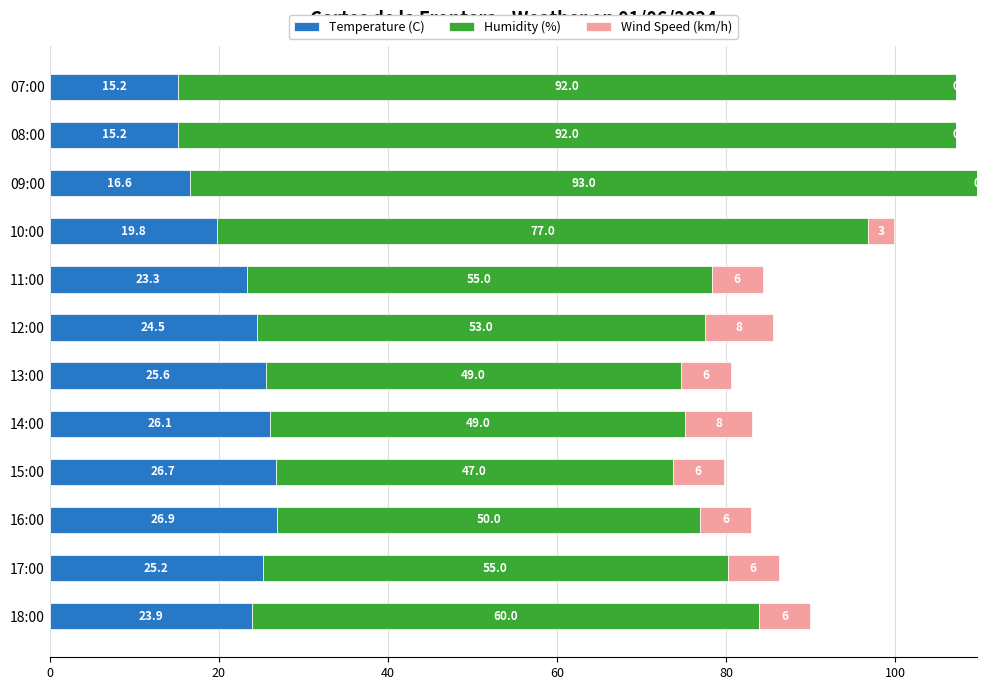

What is the sum of all Temperature (C) values?

269.0